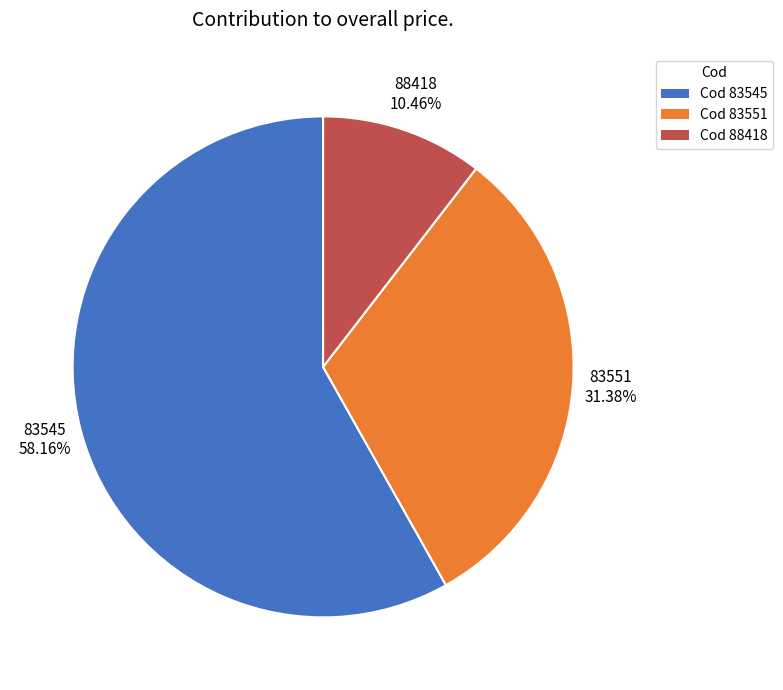

Between Cod 88418 and Cod 83551, which is larger?

Cod 83551